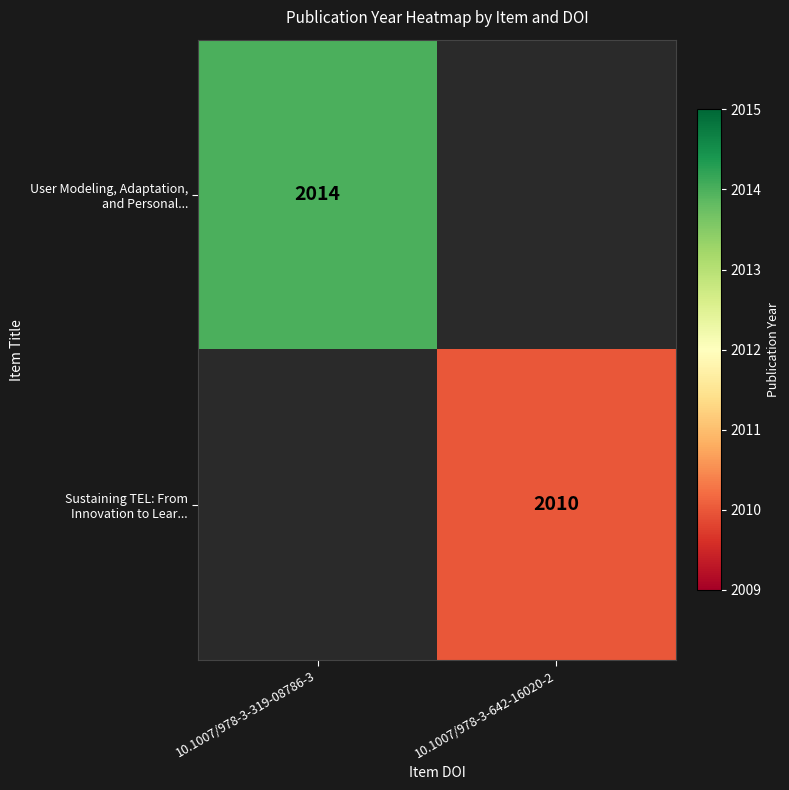

At how many categories does at least one series exceed 2010?

1